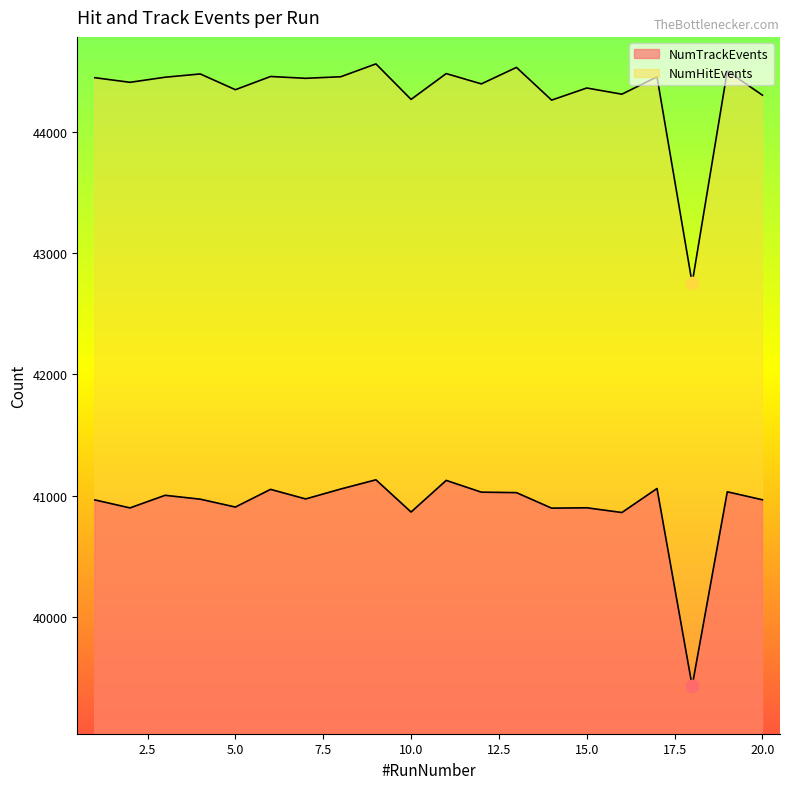

Which series has the largest Y range (max minus min)?

NumHitEvents